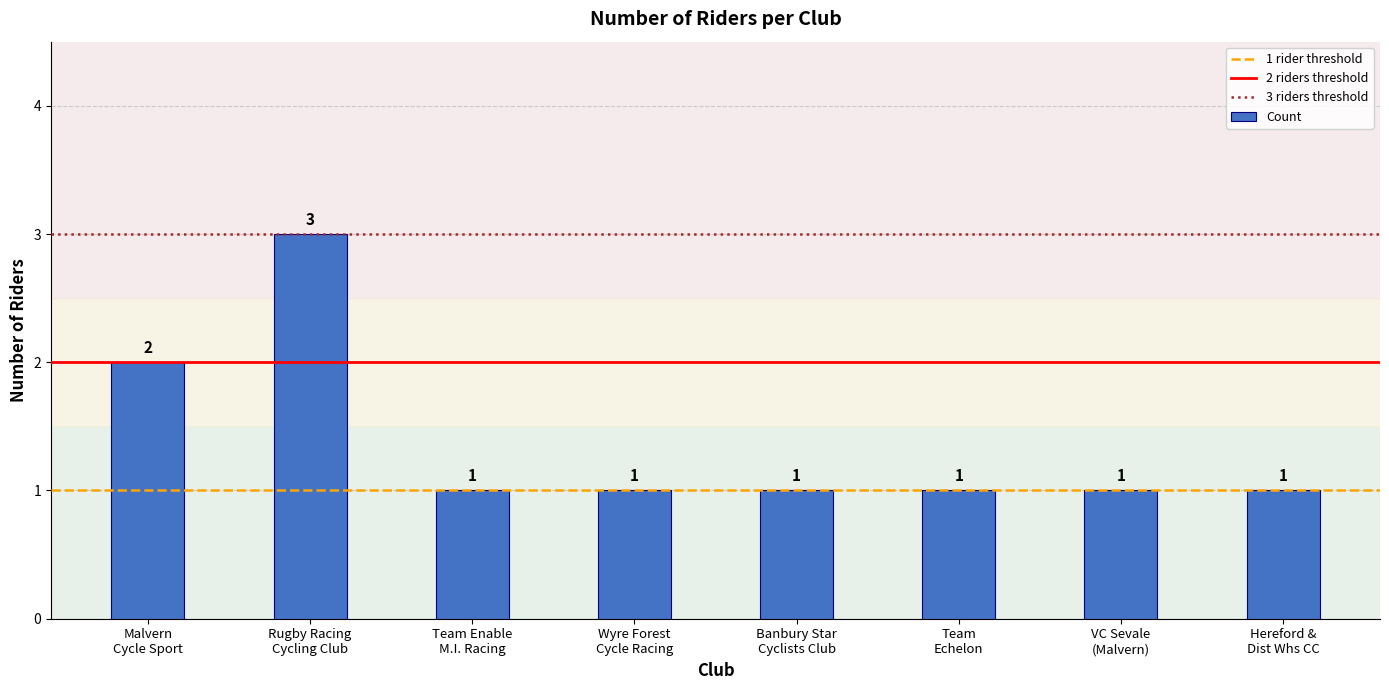

What is the label of the 4th bar from the right?

Banbury Star
Cyclists Club